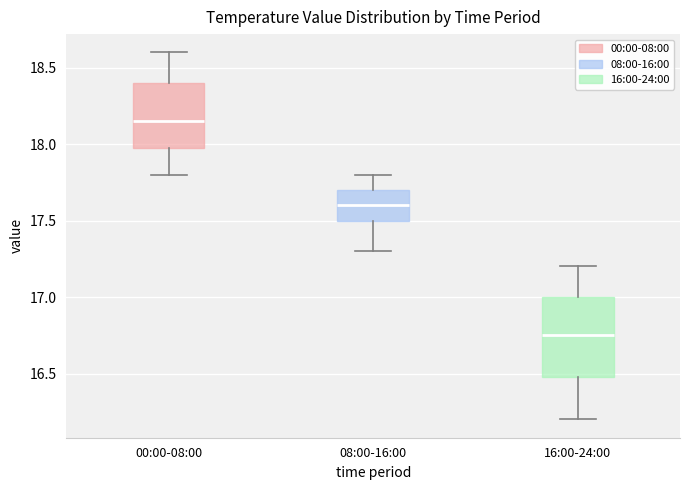

Which box has the highest median line?

00:00-08:00